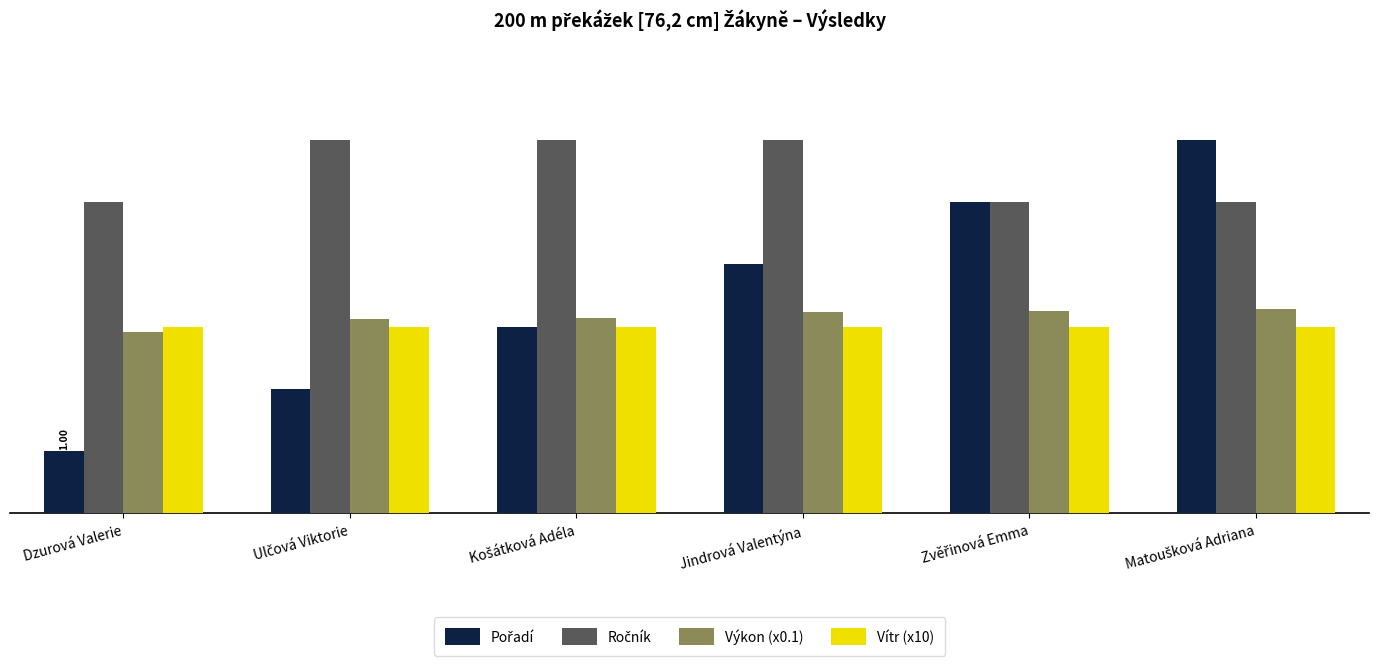

Are the bars horizontal?

No